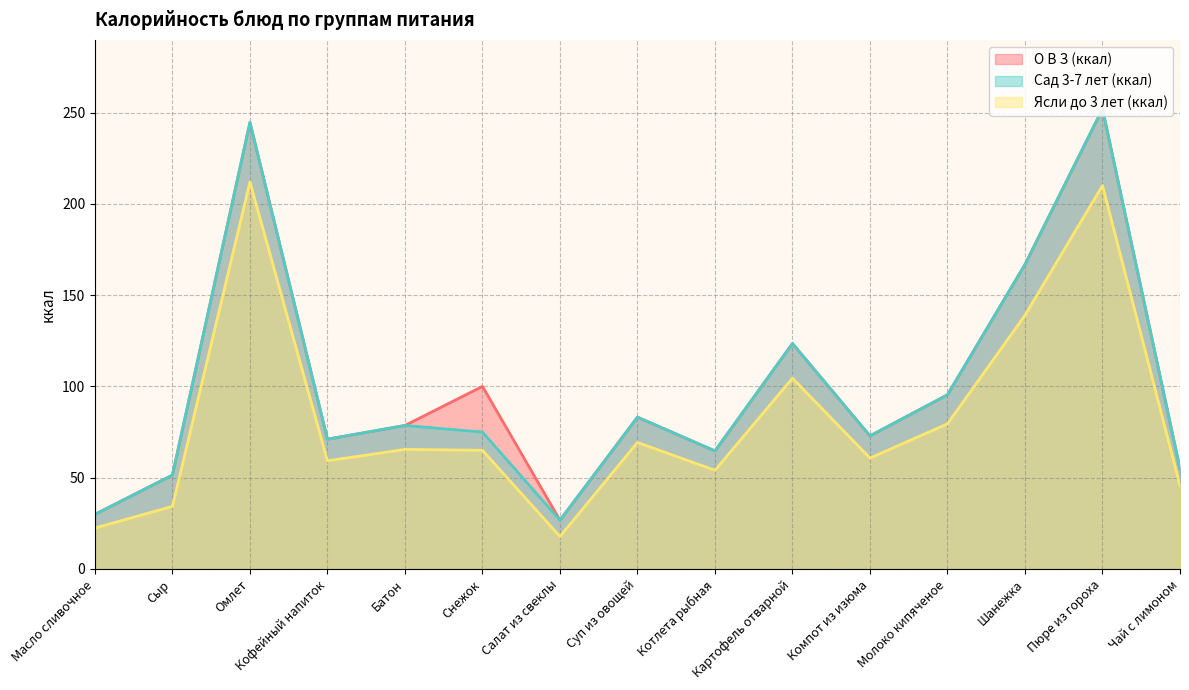

Which category has the lowest value across all series?

Салат из свеклы